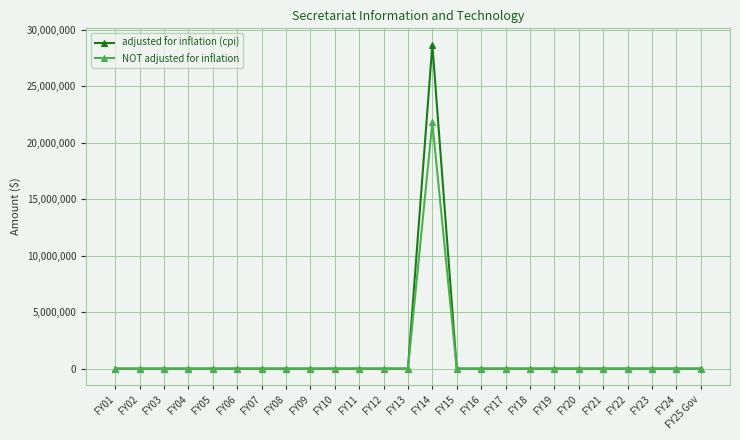

At how many categories does at least one series exceed 25950724?

1